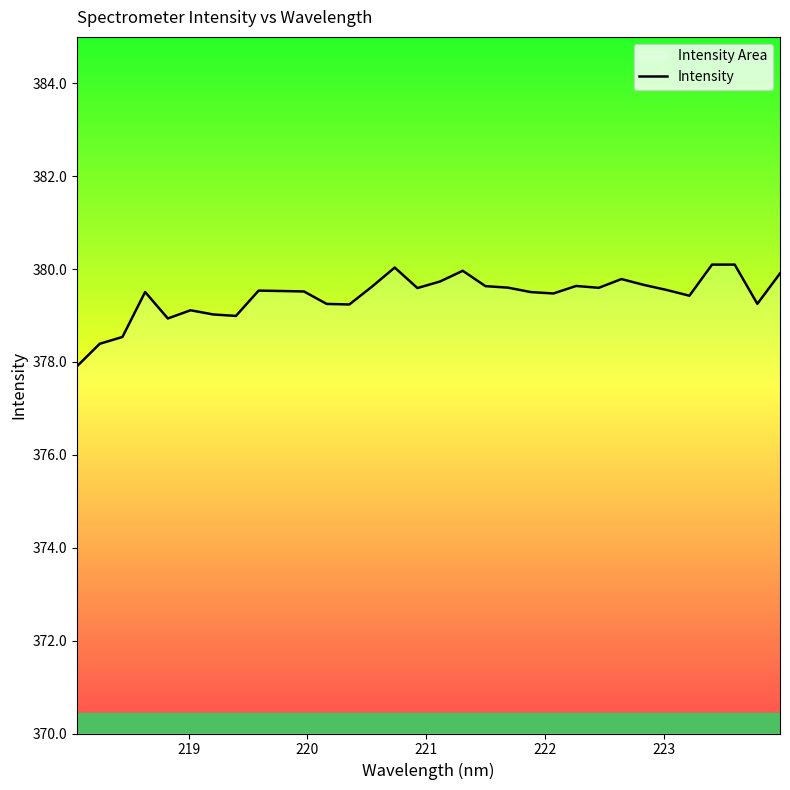

What is the maximum value shown in the chart?

380.1